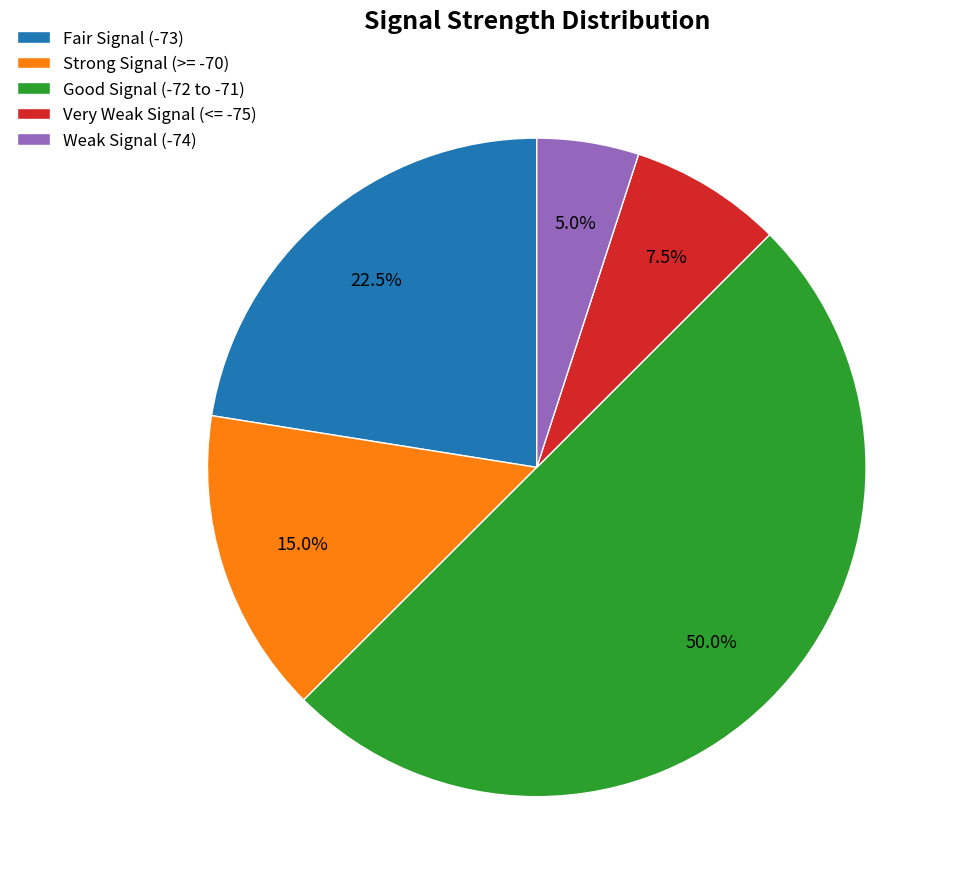

Which slice represents more than half of the pie?

Good Signal (-72 to -71)